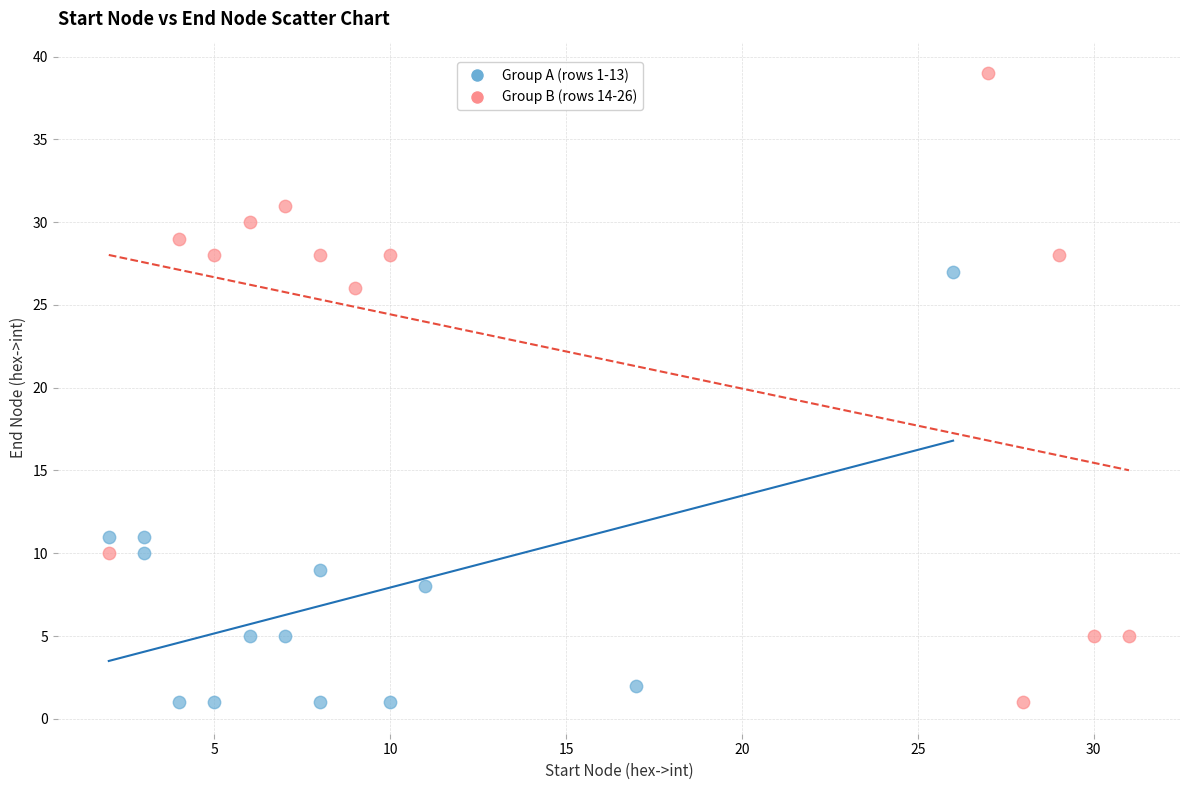

What are all the series names shown in the legend?

Group A (rows 1-13), Group B (rows 14-26)